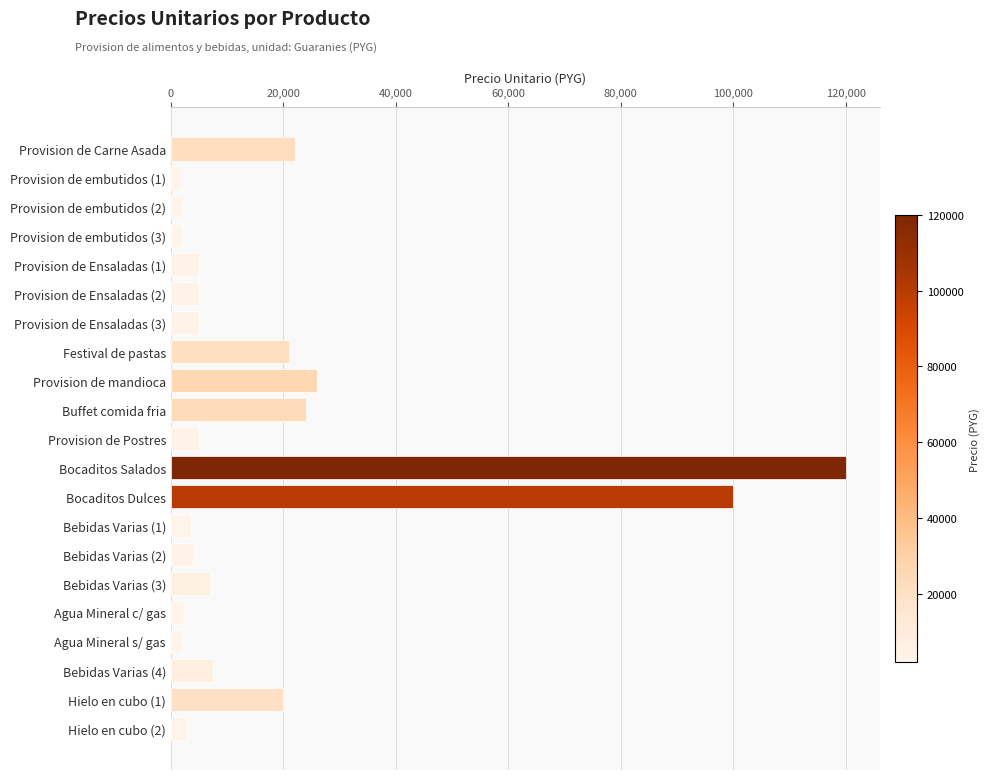

At which label is the value closest to 60900?

Provision de mandioca